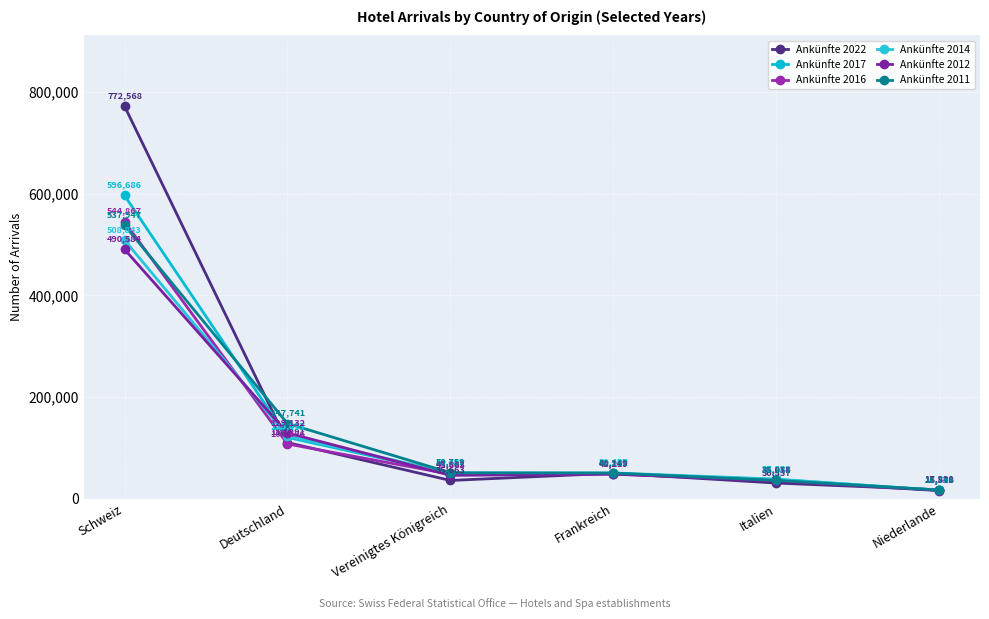

What are all the series names shown in the legend?

Ankünfte 2022, Ankünfte 2017, Ankünfte 2016, Ankünfte 2014, Ankünfte 2012, Ankünfte 2011